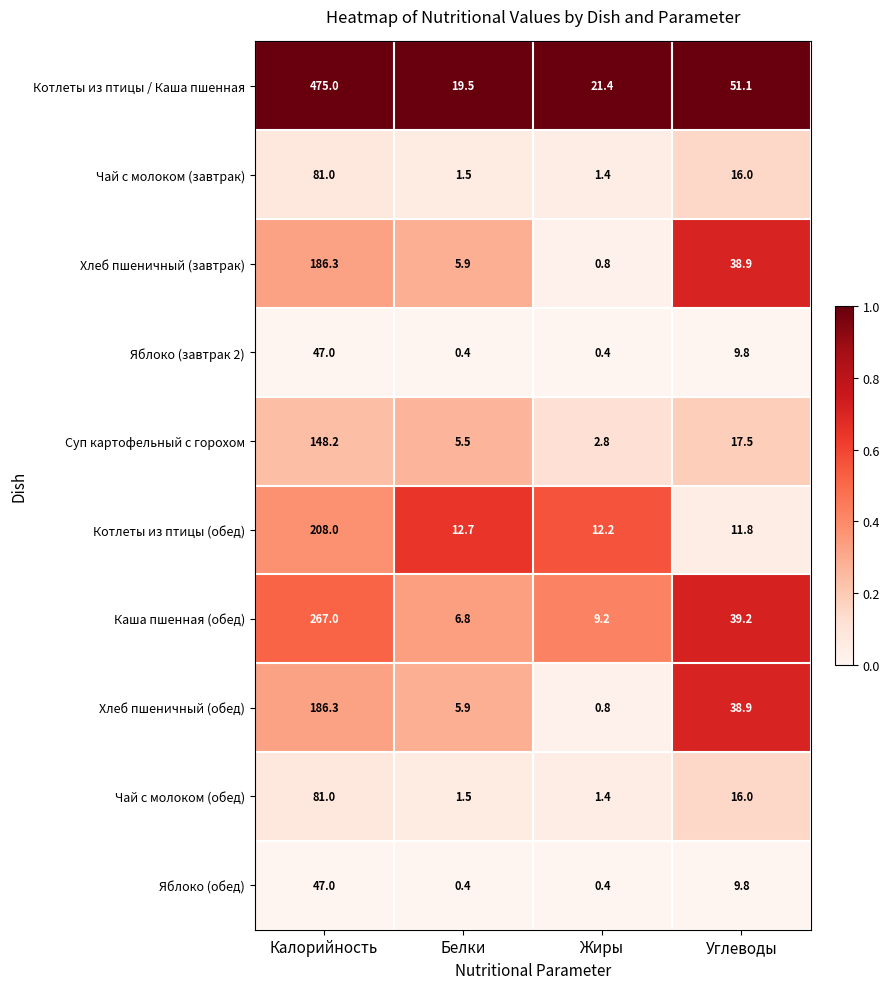

What is the maximum value shown in the chart?

475.0